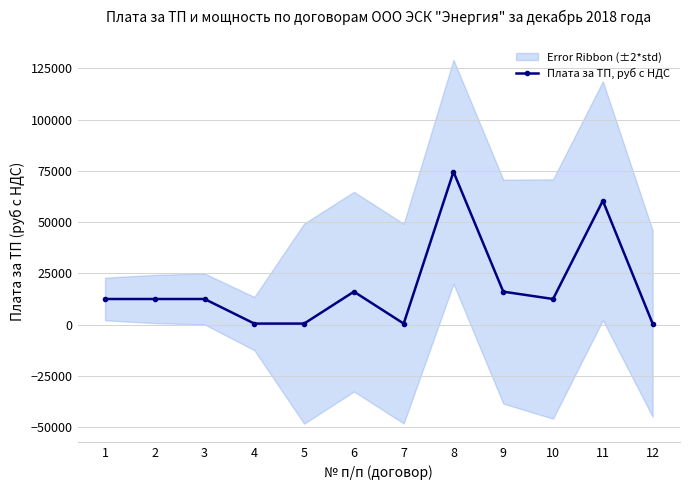

How many values exceed 12540?

8